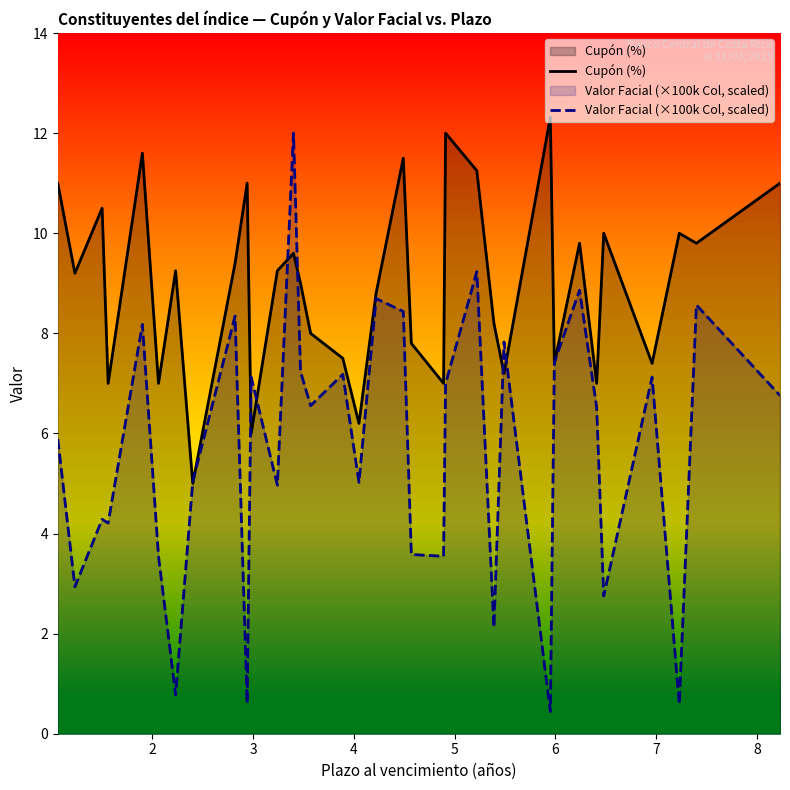

Reading left to right, transcribe all the data shown in this chart.

Cupón (%): 11.0	9.2	10.5	7.0	11.6	7.0	9.2	5.0	9.4	11.0	6.0	9.2	9.6	9.0	8.0	7.5	6.2	8.8	11.5	7.8	7.0	12.0	11.2	8.2	7.2	12.3	7.4	9.8	7.0	10.0	7.4	10.0	9.8	11.0
Valor Facial (×100k Col, scaled): 5.9	2.9	4.3	4.2	8.2	3.5	0.8	5.0	8.3	0.6	7.1	5.0	12.0	7.2	6.6	7.2	5.0	8.7	8.4	3.6	3.5	7.0	9.2	2.1	7.8	0.4	7.4	8.9	6.5	2.8	7.1	0.6	8.6	6.8